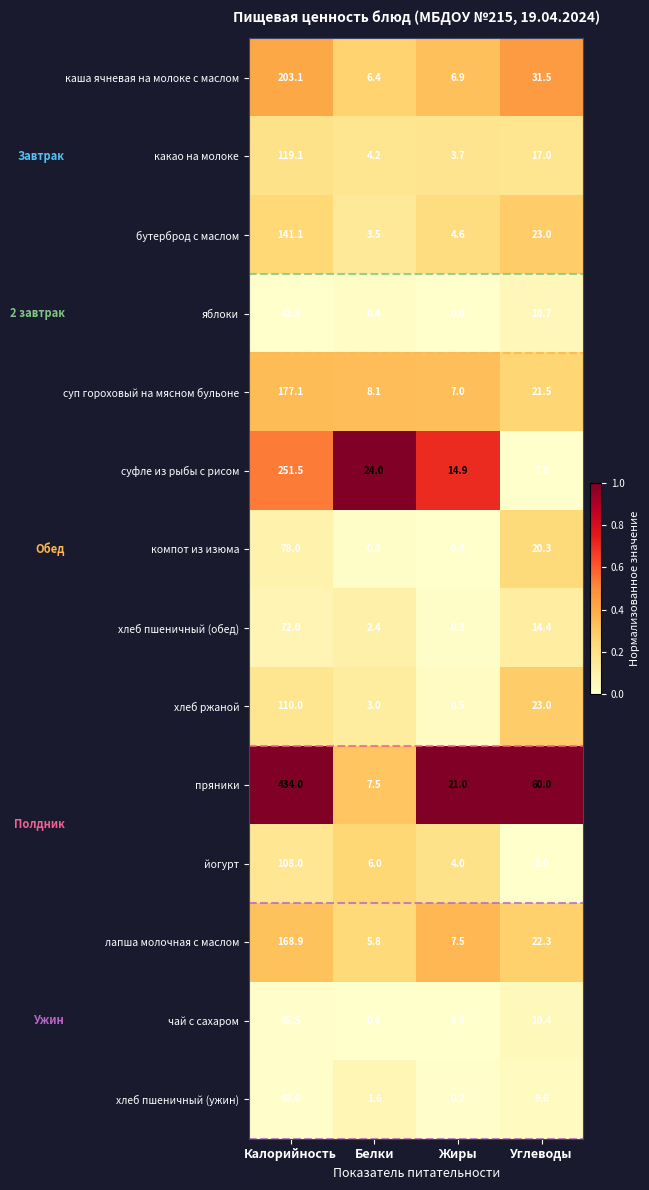

What is the difference between the second highest and second lowest values in the хлеб пшеничный (ужин) series?

8.0